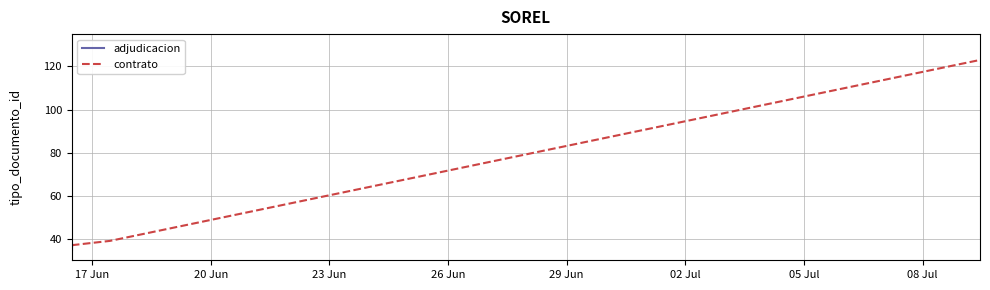

What is the difference between the maximum and minimum values?

88